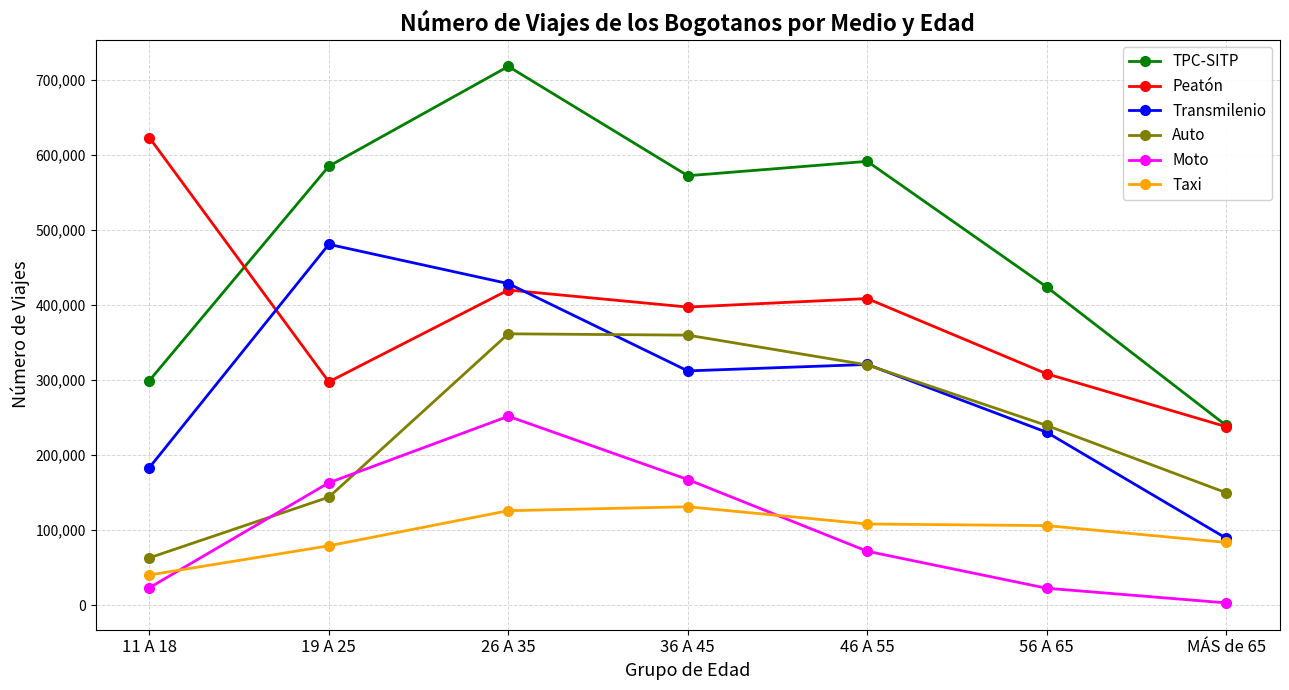

Which label corresponds to the largest value in the chart?

26 A 35